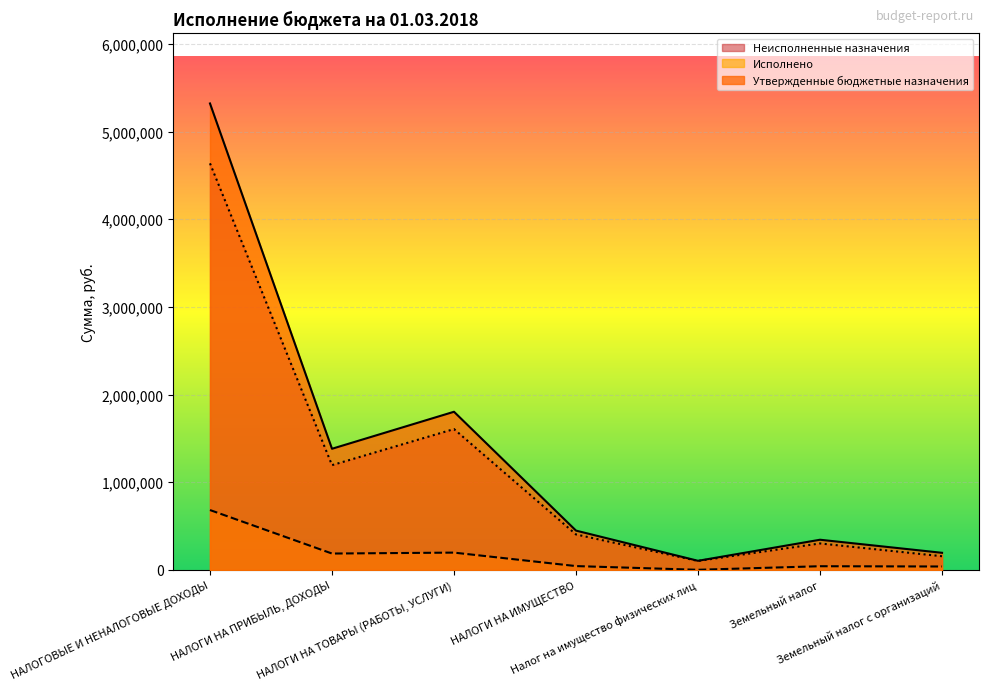

At which label is Неисполненные назначения closest to 2370097?

НАЛОГИ НА ТОВАРЫ (РАБОТЫ, УСЛУГИ)